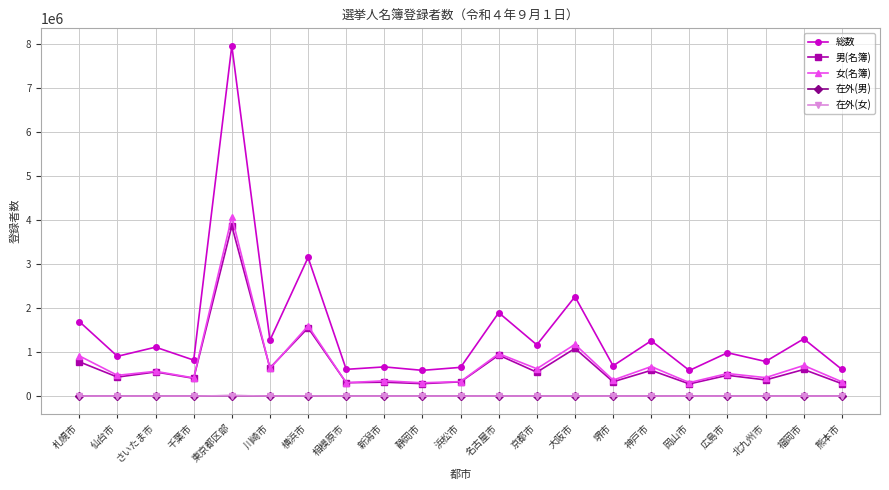

Count the number of categories in the chart.

21